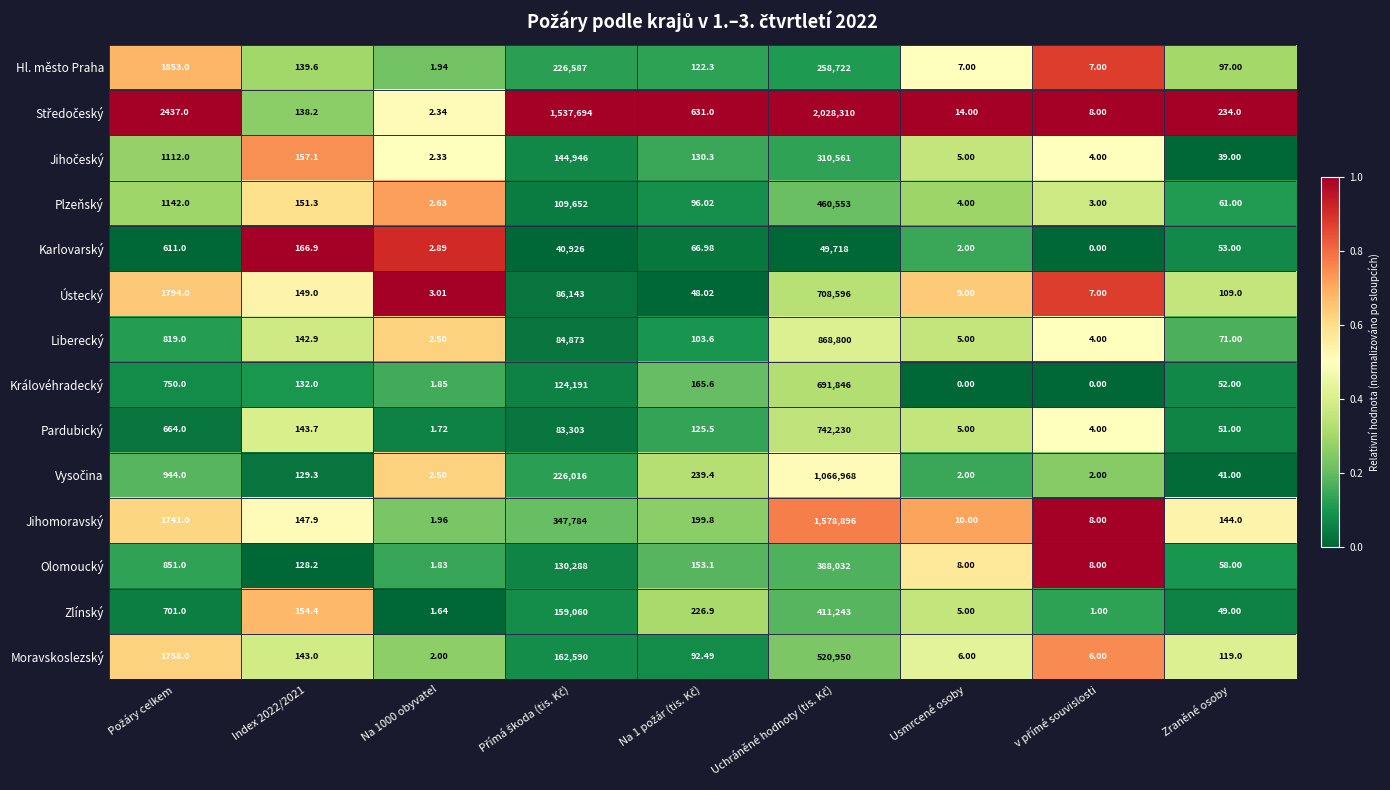

Is the value of Plzeňský at Usmrcené osoby greater than the value of Zlínský at Na 1000 obyvatel?

Yes